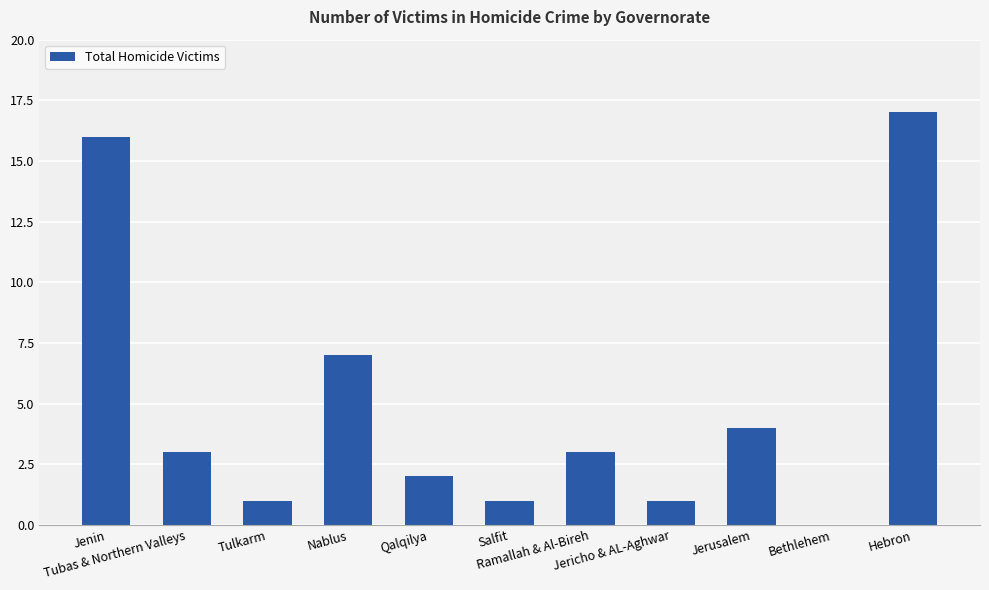

What is the change in value from Tulkarm to Ramallah & Al-Bireh?

+2